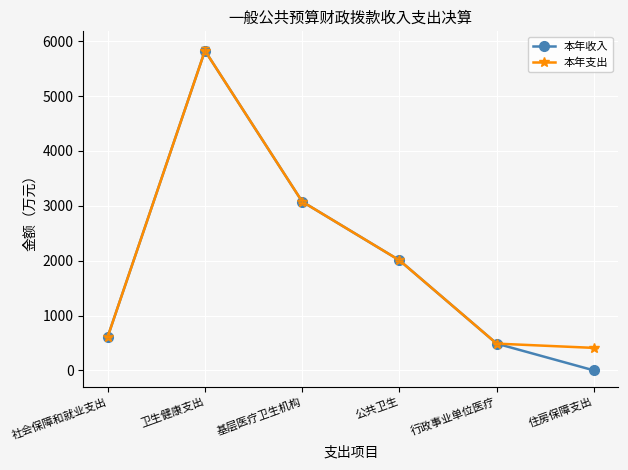

Which series has the widest spread of values?

本年收入